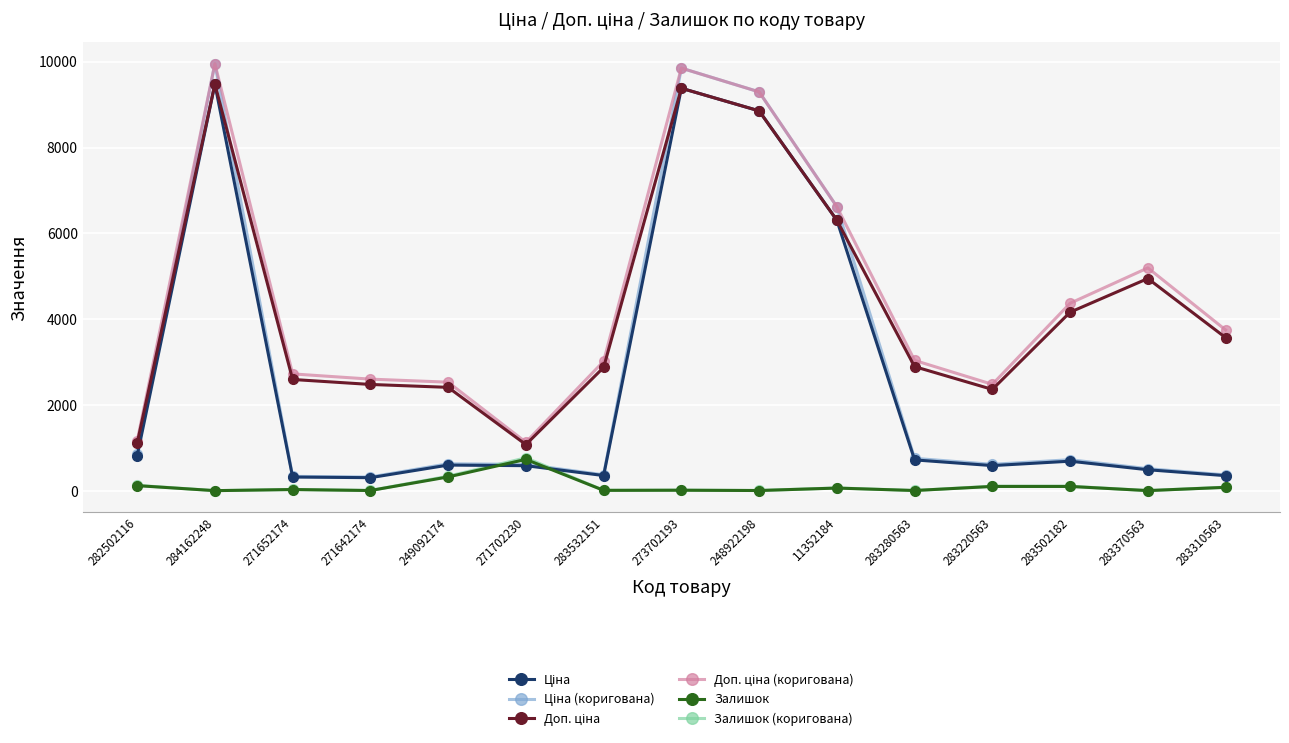

What is the average value of the Залишок series?

111.4